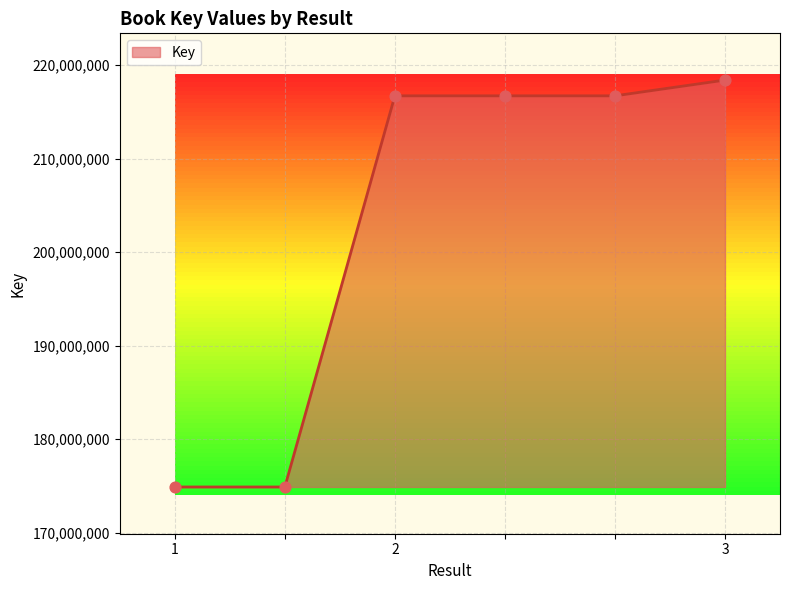

What is the difference between the maximum and minimum values?

43527769